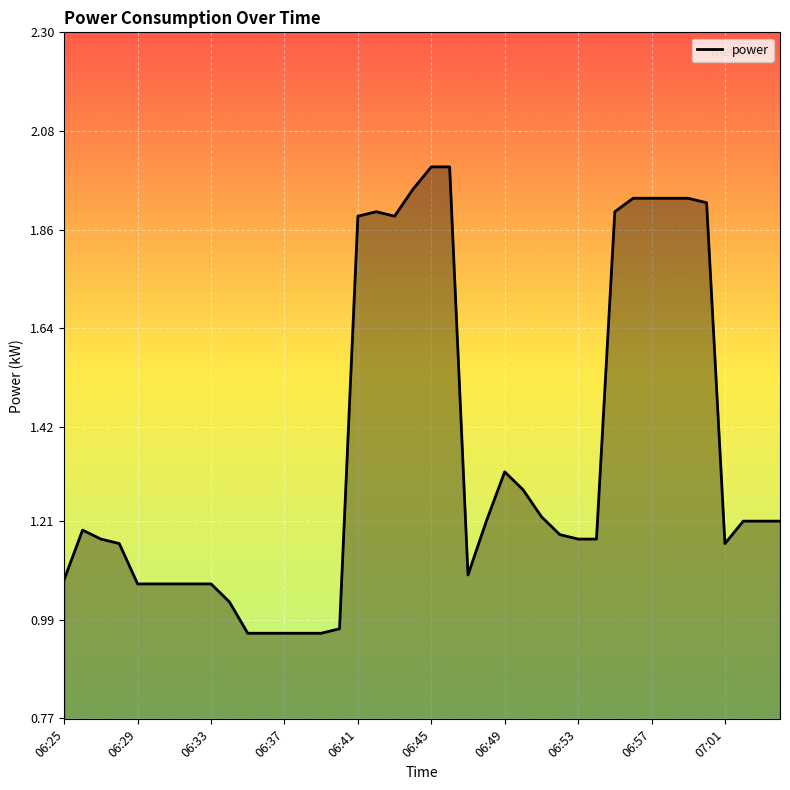

What is the greatest value displayed?

2.0